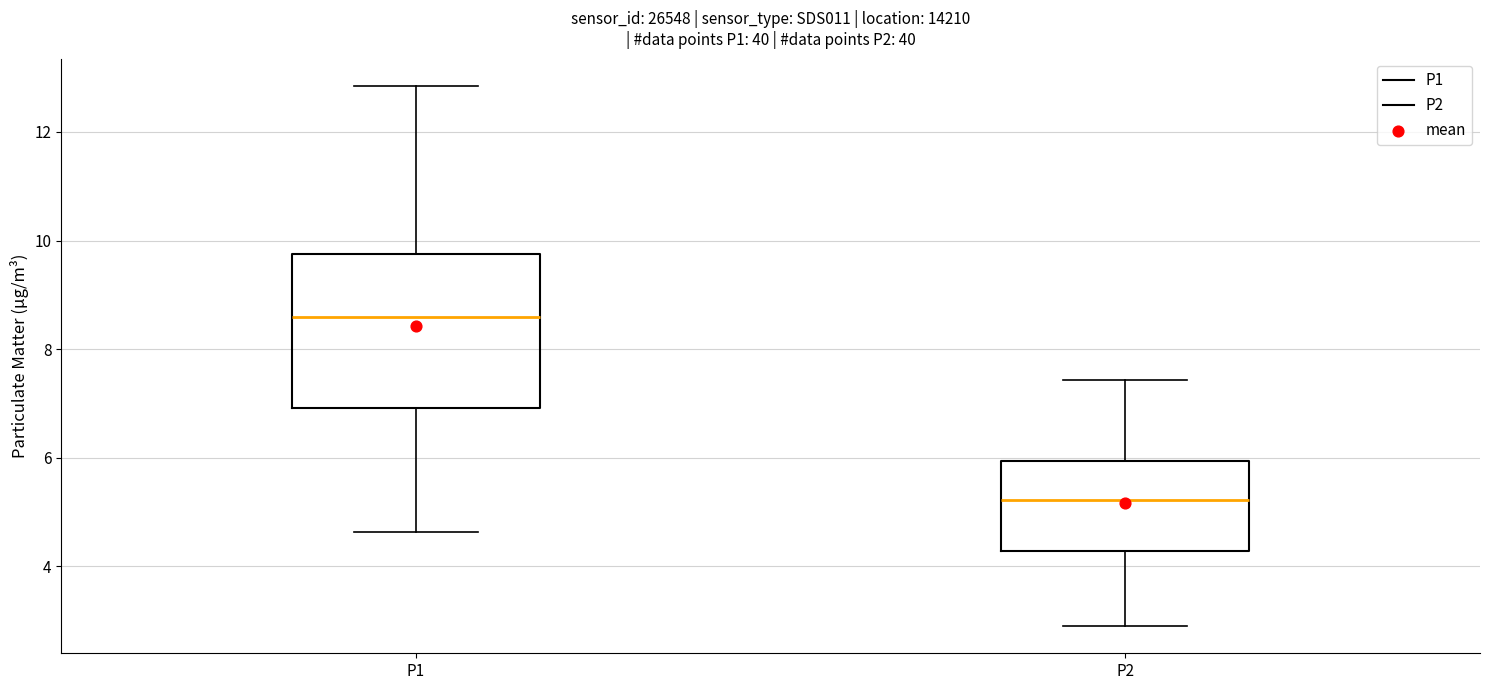

Comparing the boxes themselves (not the whiskers), which one is the tallest?

P1